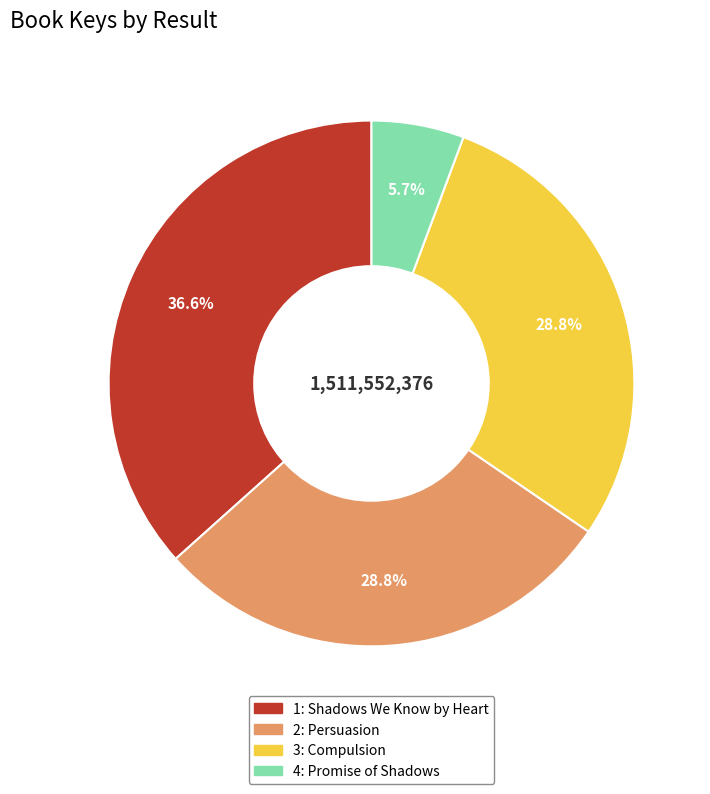

Does any single category account for the majority?

No